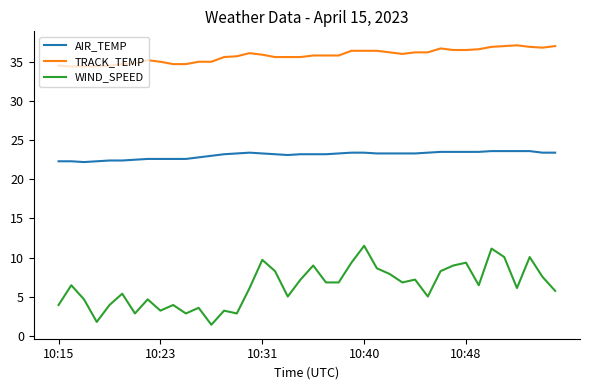

True or false: TRACK_TEMP and WIND_SPEED intersect in this chart.

False